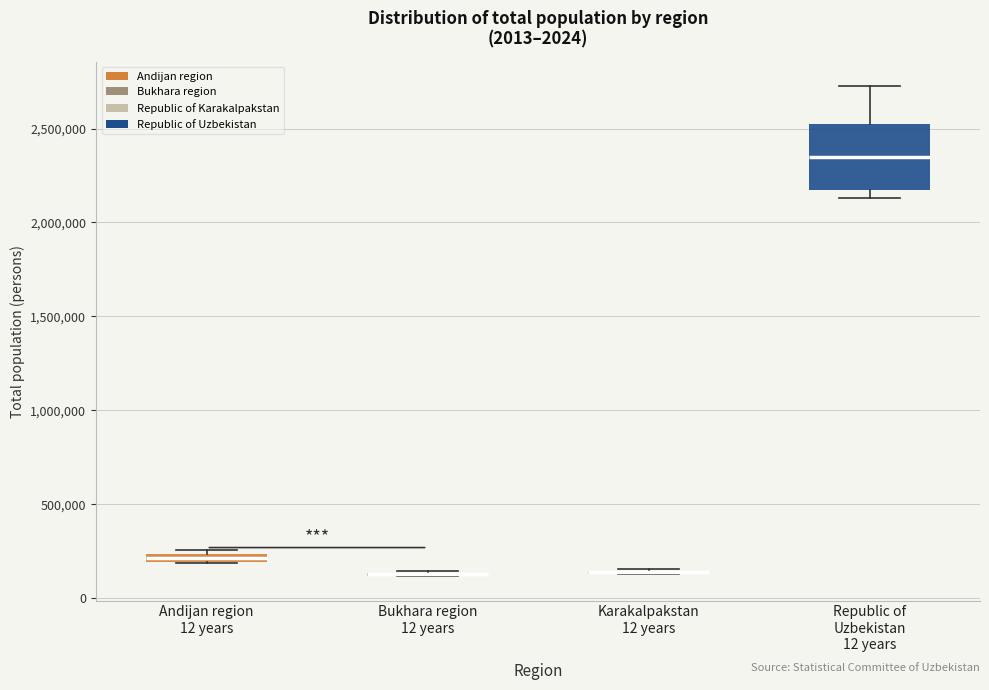

Which box is the tallest, from its lower edge to its upper edge?

Republic of Uzbekistan 12 years